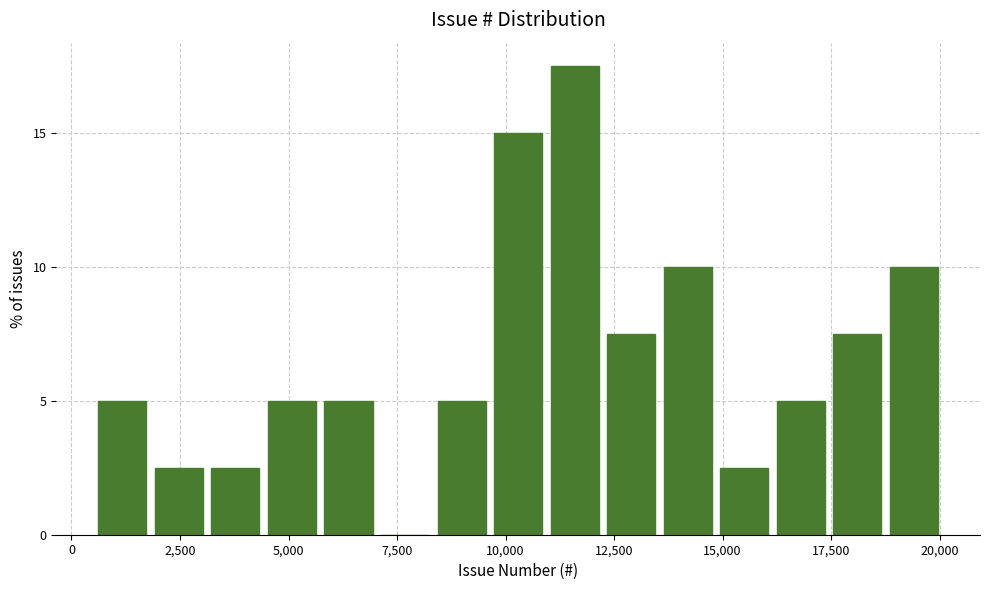

Read against the x-axis, roughly where is the centre of the tallest bar?

11500